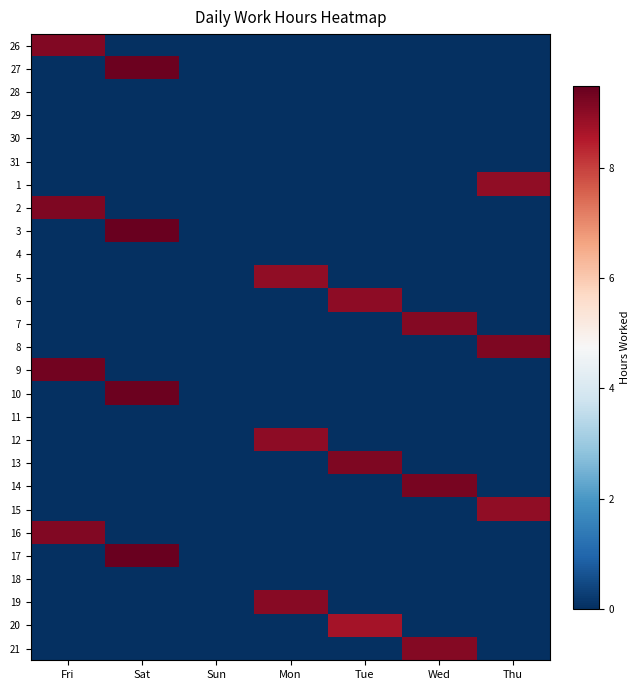

At which category is the sum across all series the highest?

Sat